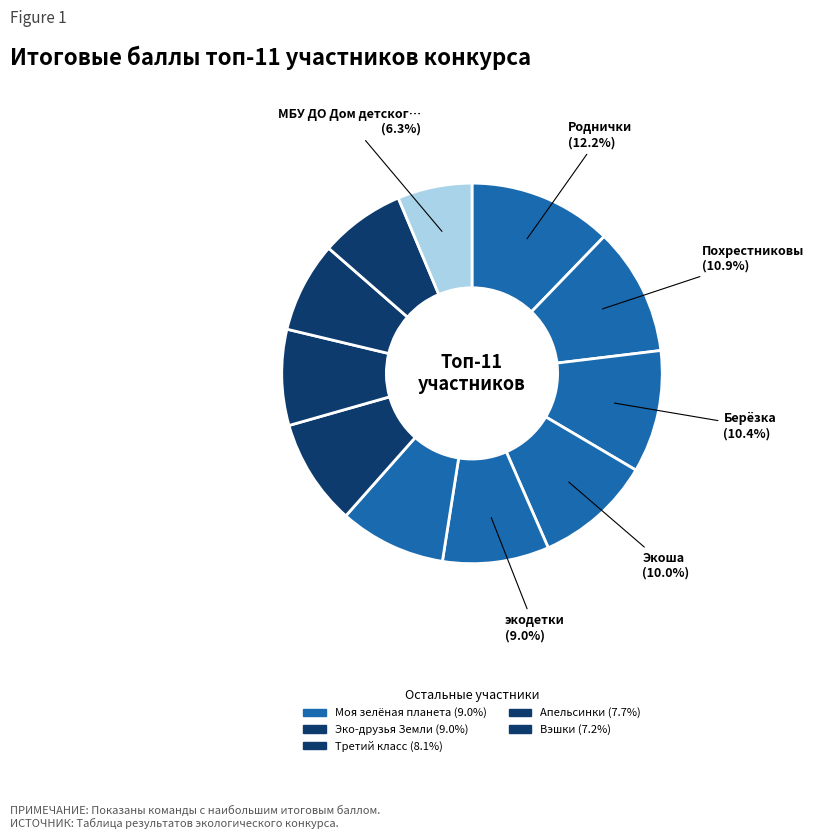

How many segments does this pie chart have?

11